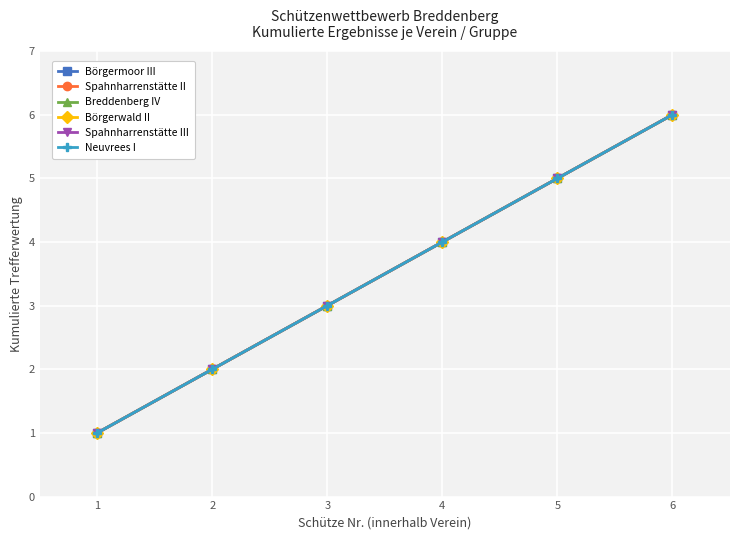

Is this an area chart (filled region under the line)?

No